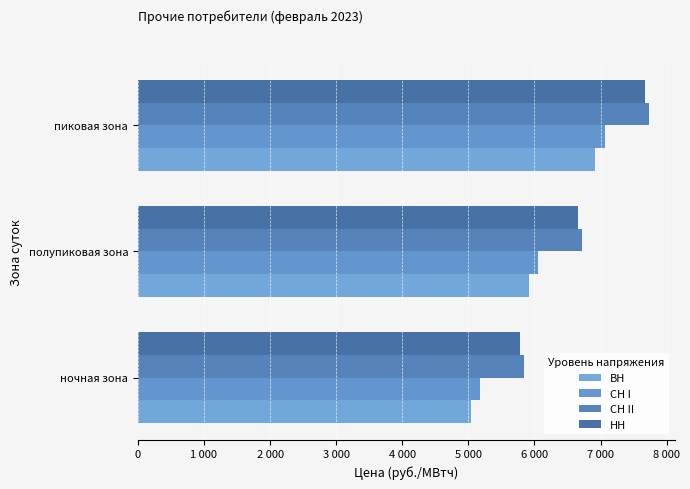

Where is НН nearest to the value 6732?

полупиковая зона